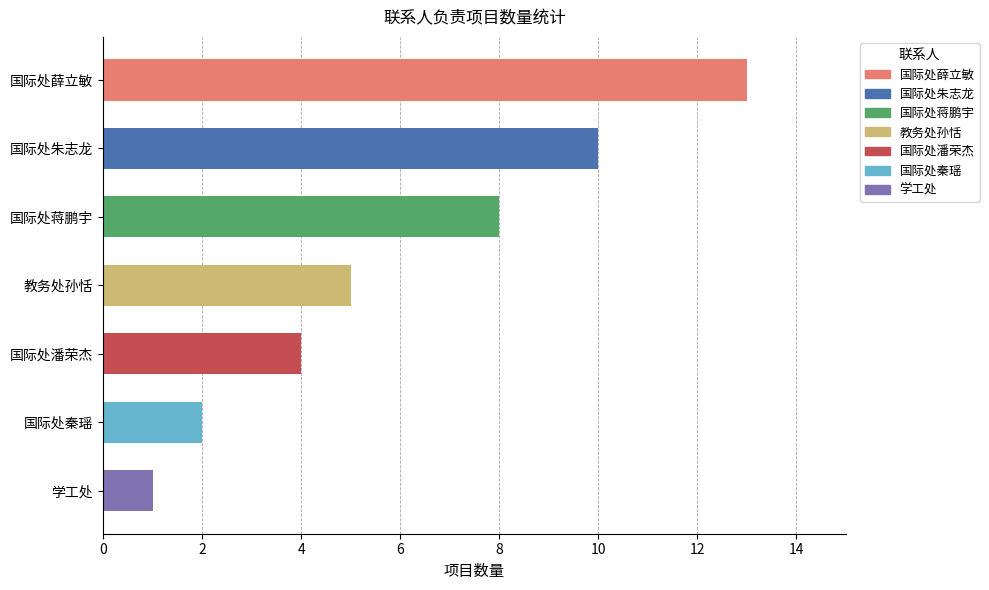

Where is the data nearest to the value 7?

国际处蒋鹏宇